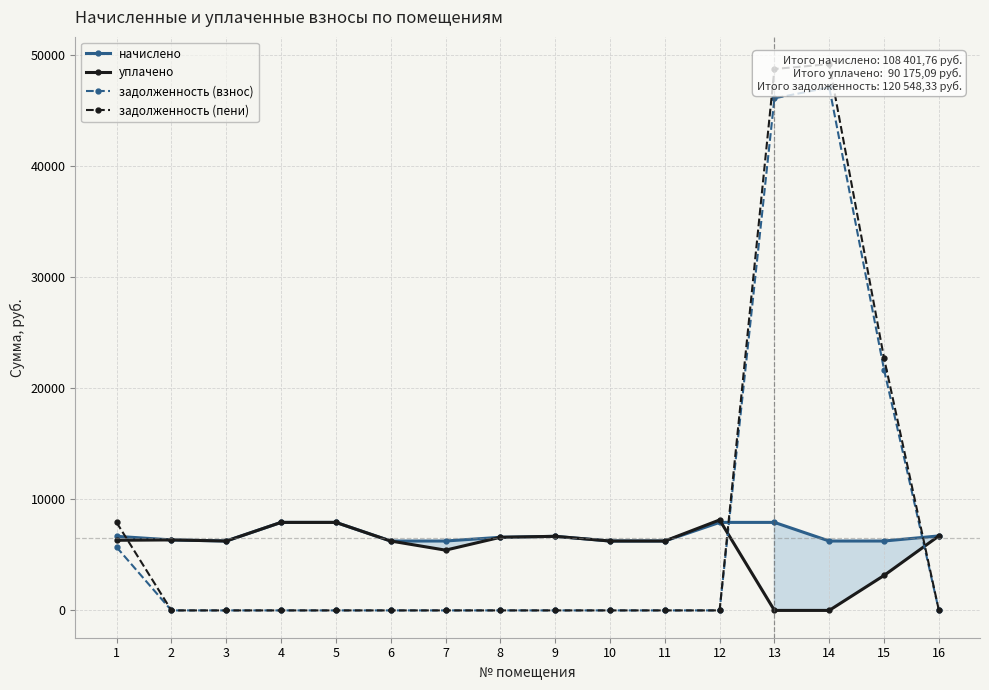

How many lines are shown in the chart?

4